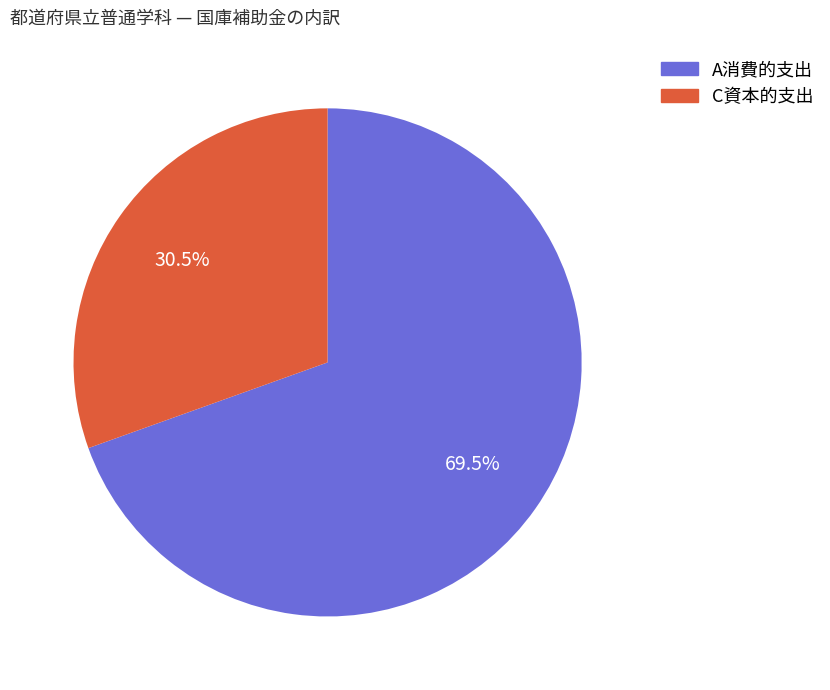

What is the largest slice in the pie chart?

A消費的支出